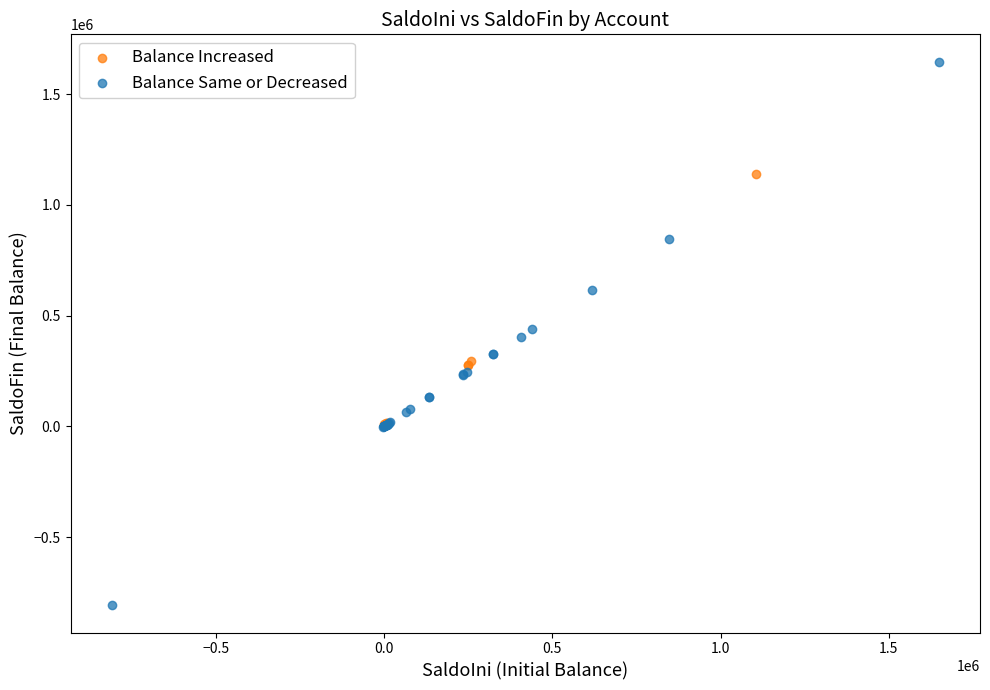

Which series has the widest spread of Y values?

Balance Same or Decreased